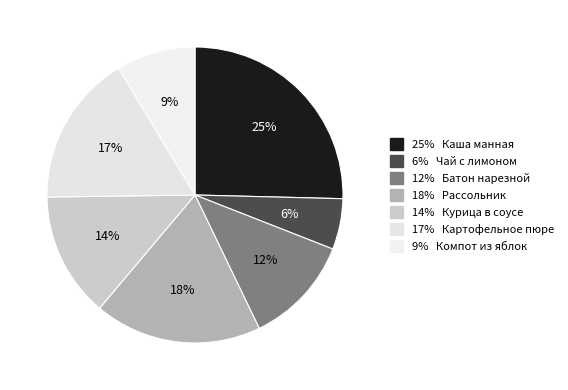

How many segments does this pie chart have?

7